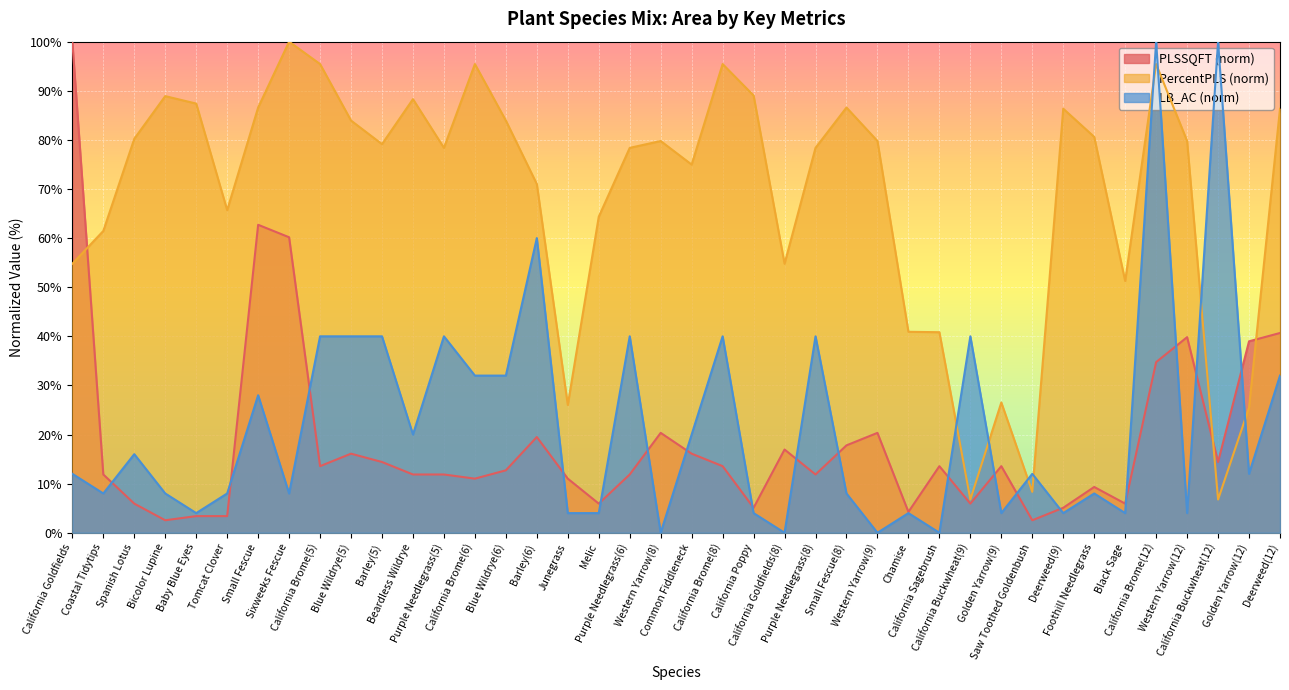

How many interior local peaks does the PercentPLS series have?

10